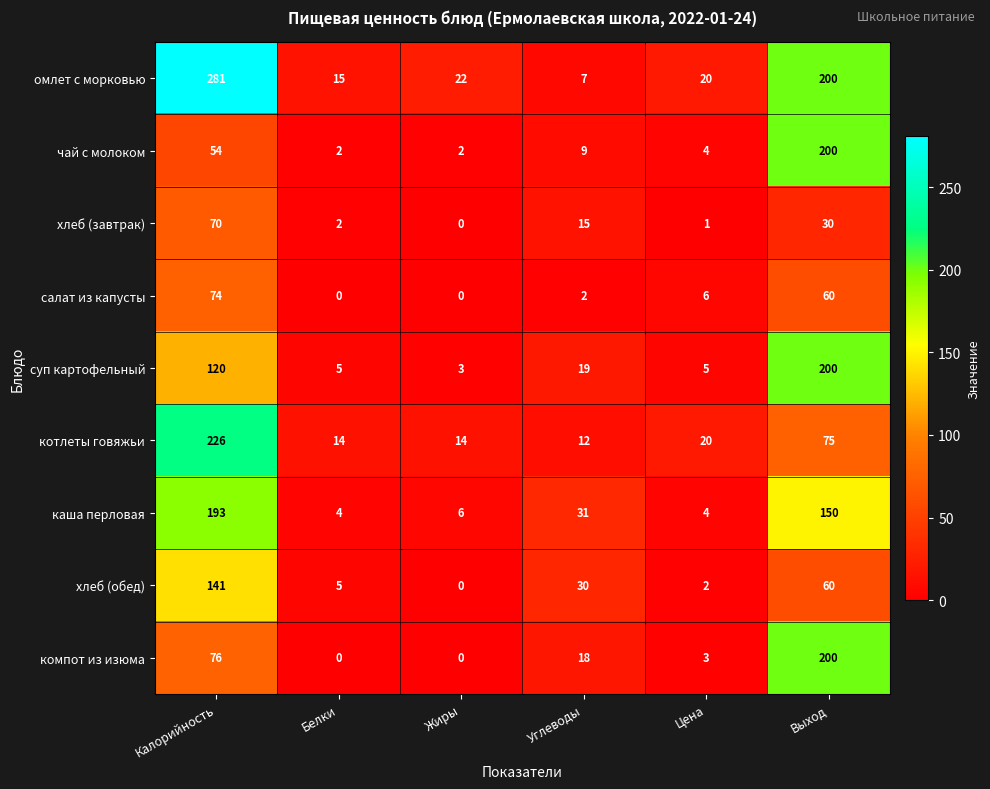

Where does the хлеб (завтрак) series first go above 15?

Калорийность